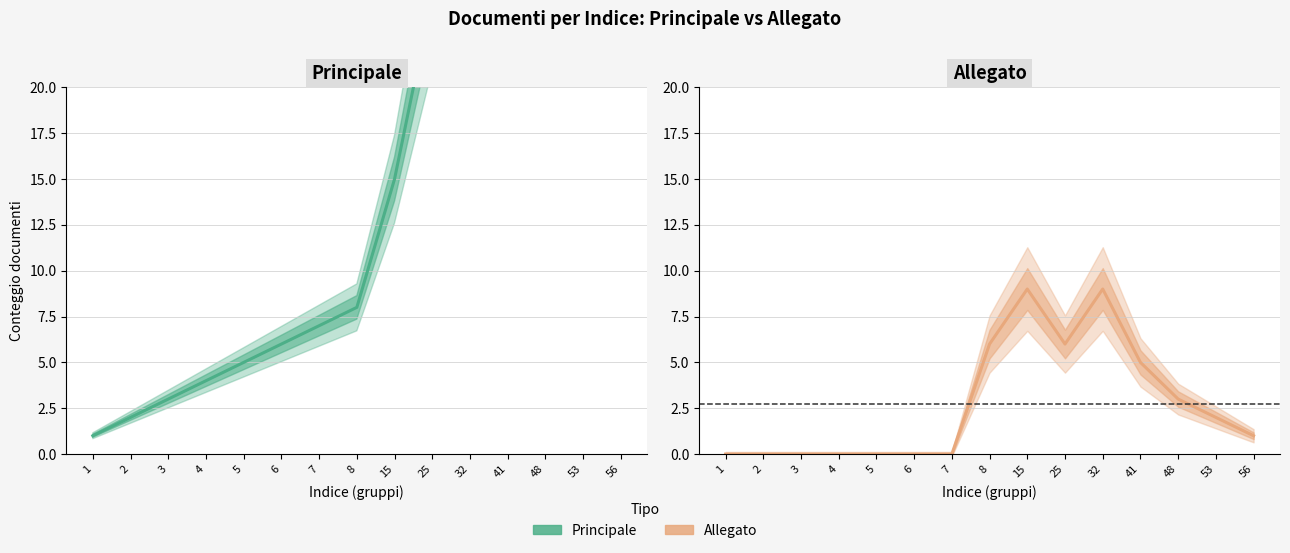

True or false: Principale and Allegato cross at least once.

False